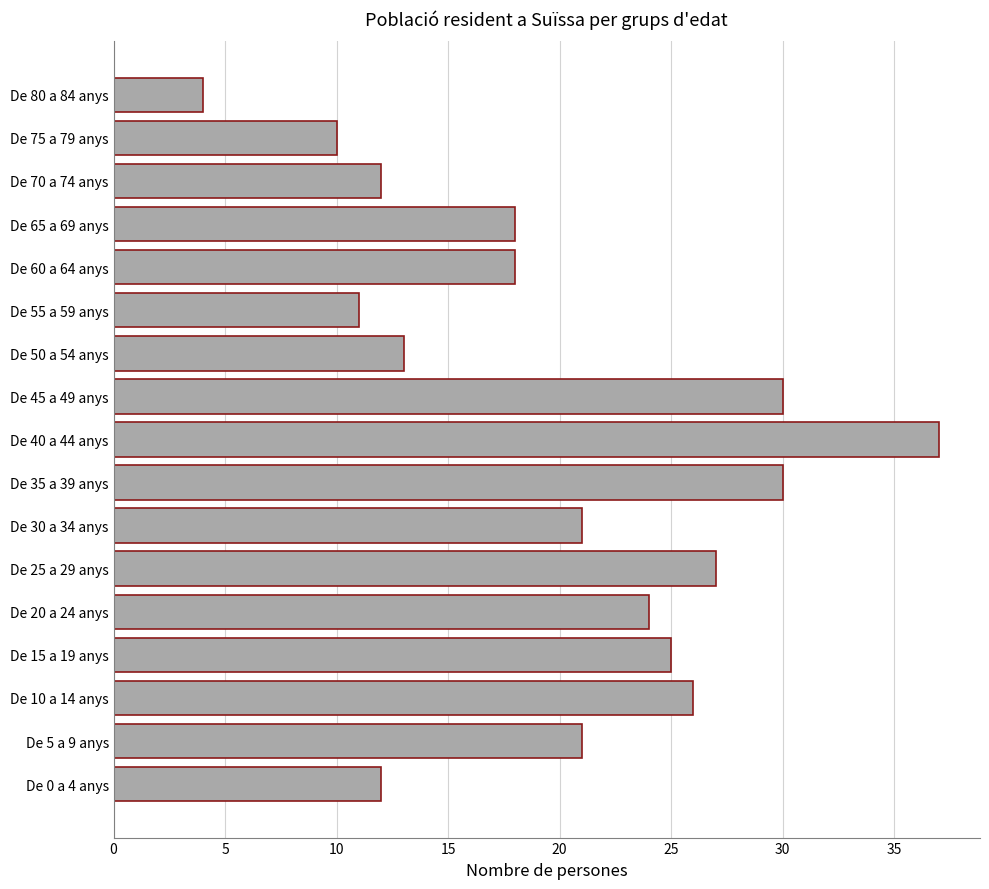

What is the change in value from De 45 a 49 anys to De 80 a 84 anys?

-26